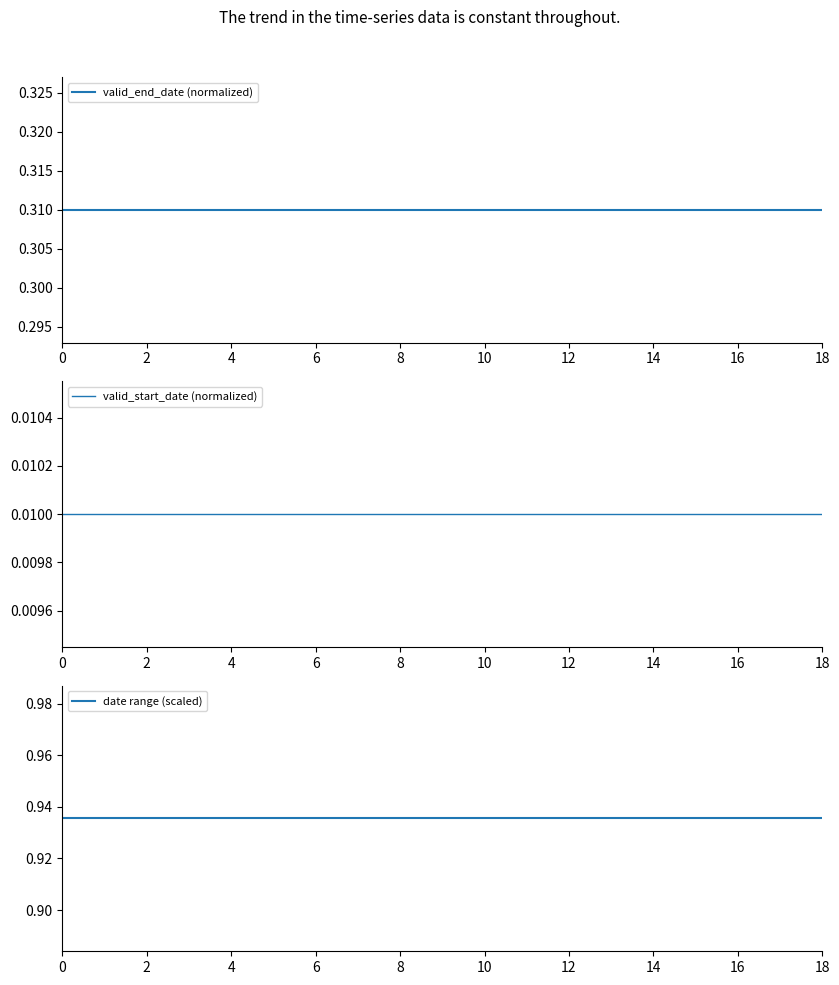

What is the total value across all series at 13?

1.3